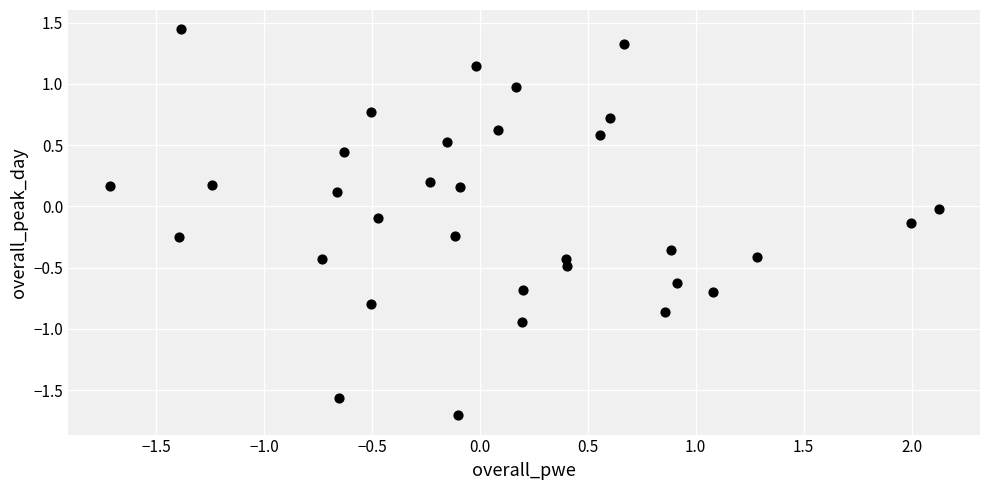

What is the range of Y values (max minus min)?

3.2